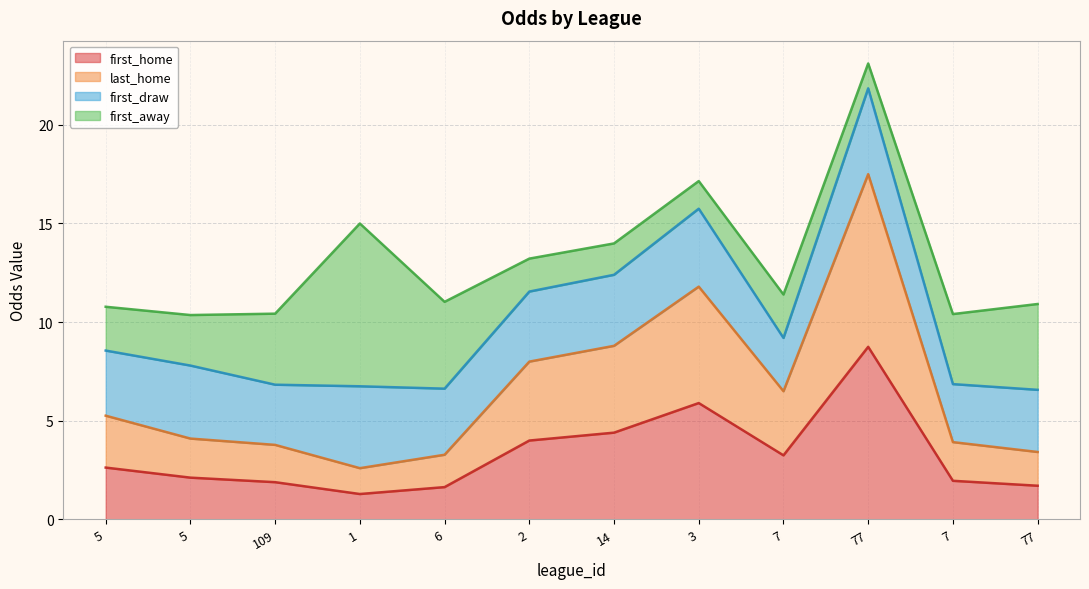

True or false: last_home and first_home cross at least once.

False